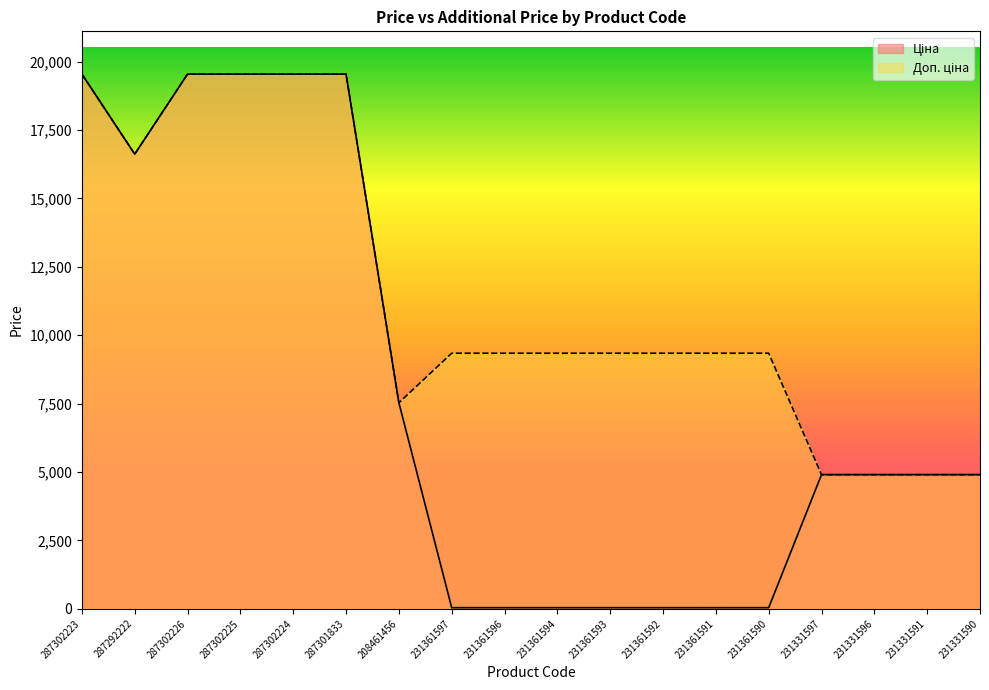

Which series has the largest range (max minus min)?

Ціна